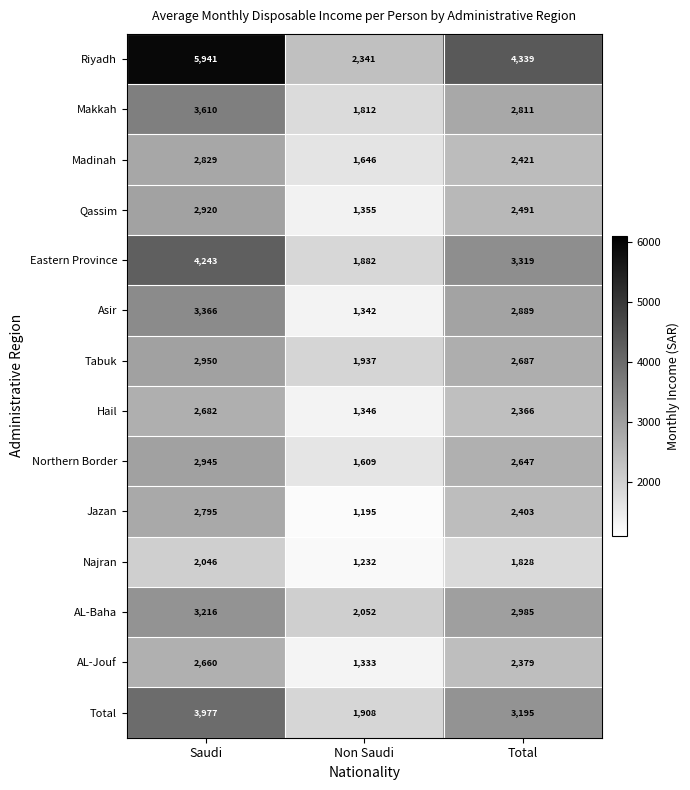

Between Saudi and Total, which series saw the biggest shift?

Riyadh